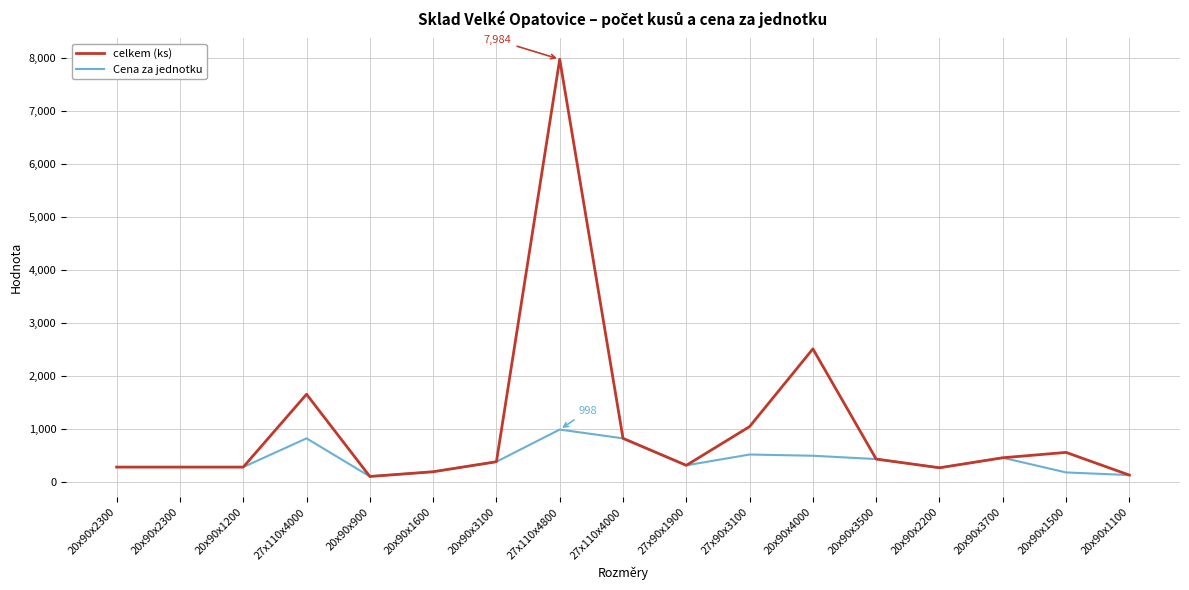

True or false: Cena za jednotku and celkem (ks) cross at least once.

False